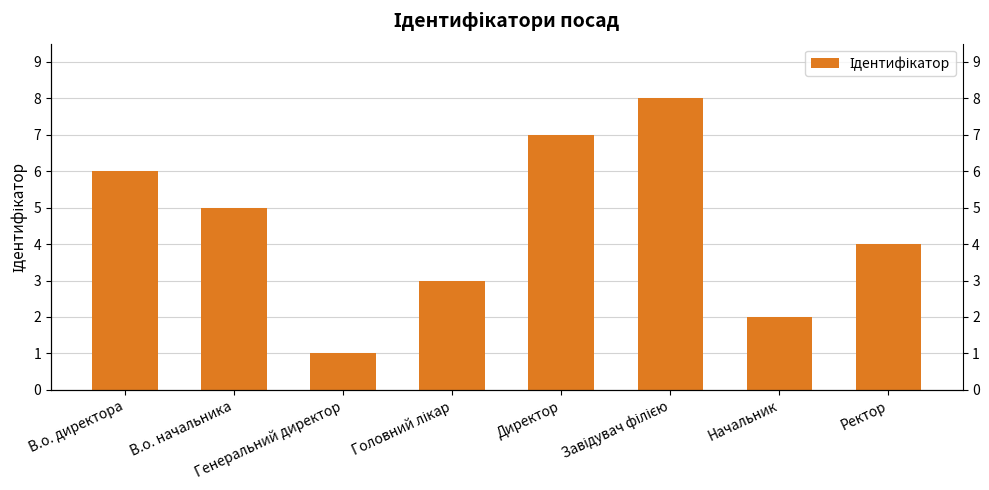

What is the sum of all values?

36